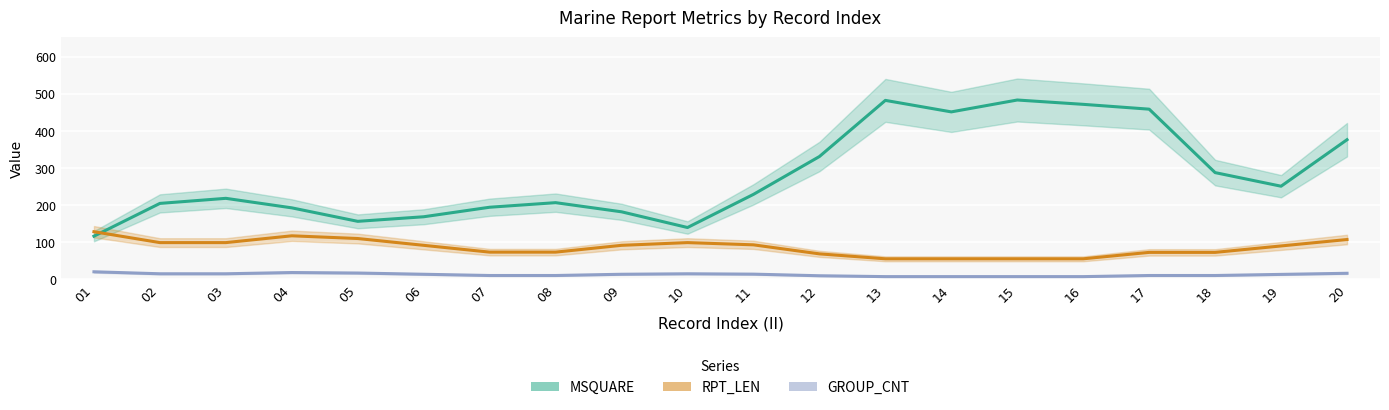

What is the value of the RPT_LEN point at the 7th from the left?

73.0